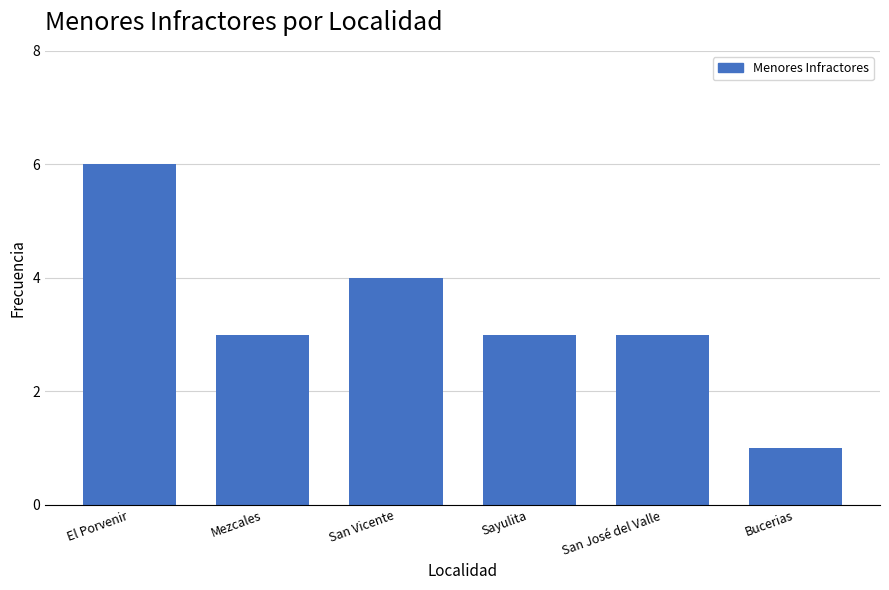

Reading right to left, what are all the values shown in this chart?

Bucerias=1	San José del Valle=3	Sayulita=3	San Vicente=4	Mezcales=3	El Porvenir=6